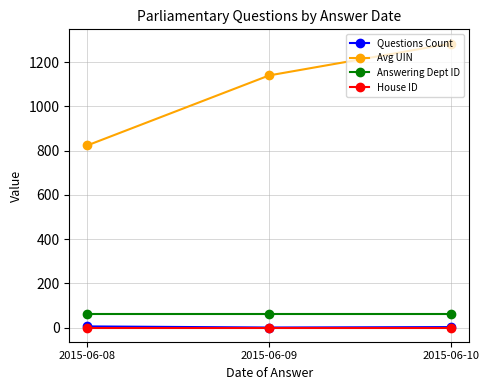

Between 2015-06-08 and 2015-06-10, which series saw the biggest shift?

Avg UIN